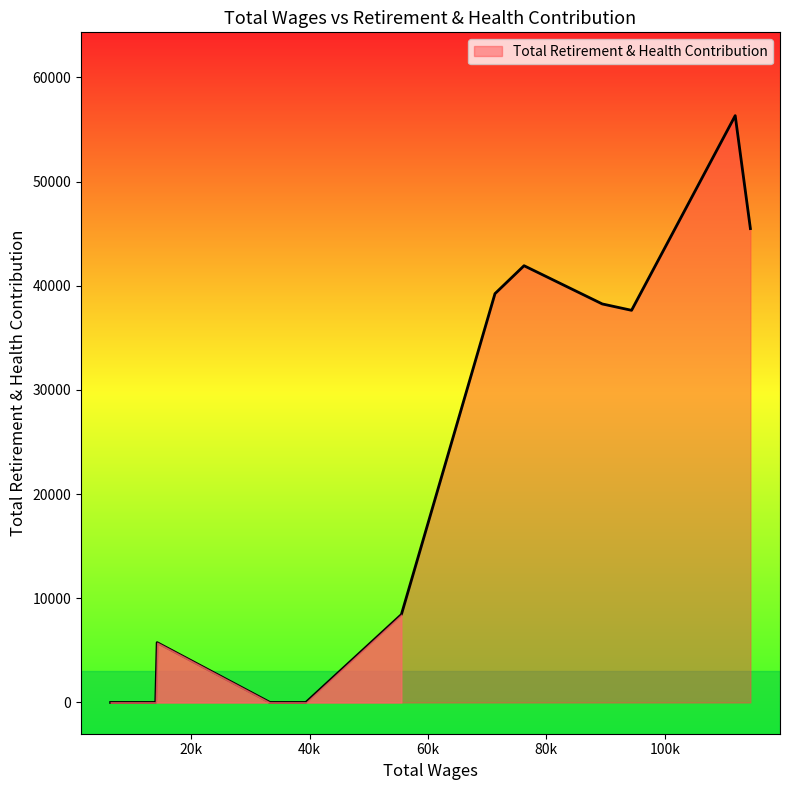

What is the difference between the maximum and minimum values?

56335